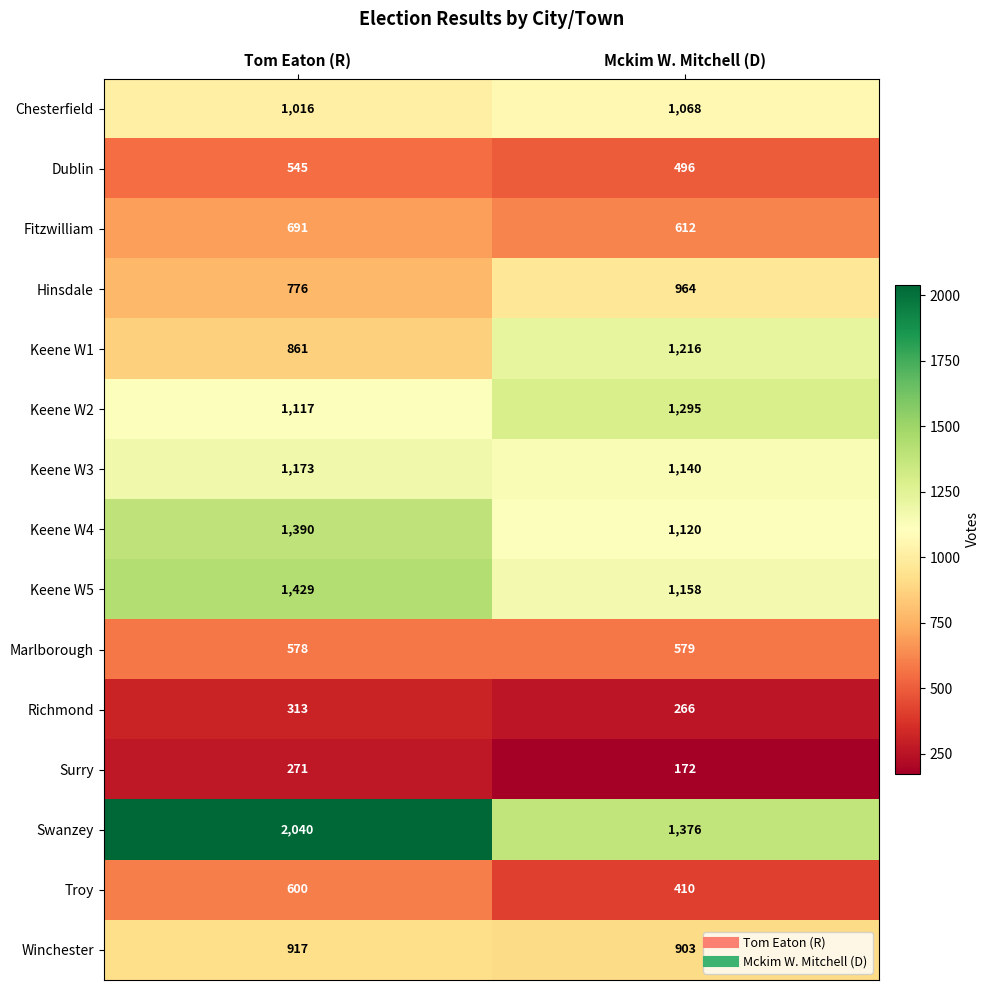

Between Tom Eaton (R) and Mckim W. Mitchell (D), which series saw the biggest shift?

Swanzey